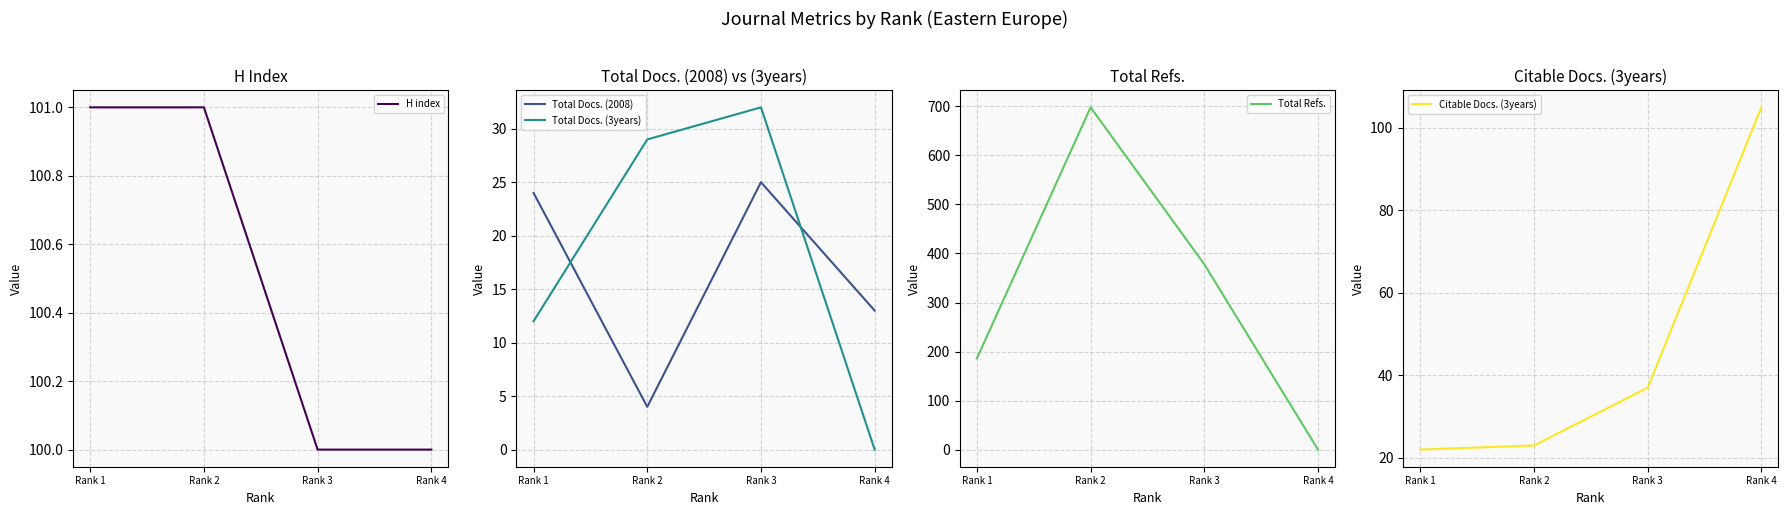

Reading left to right, what are all the values shown in this chart?

H index: 101	101	100	100
Total Docs. (2008): 24	4	25	13
Total Docs. (3years): 12	29	32	0
Total Refs.: 186	698	378	0
Citable Docs. (3years): 22	23	37	105